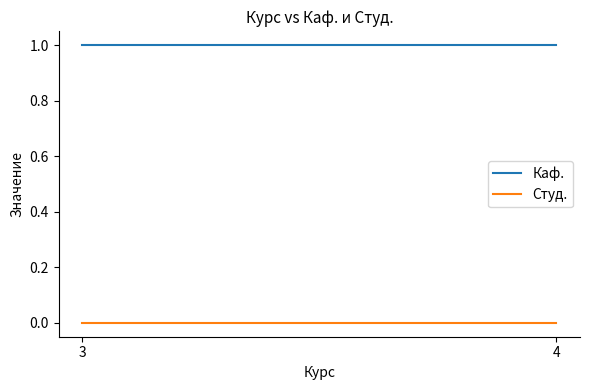

Which category has the highest value in the Студ. series?

3